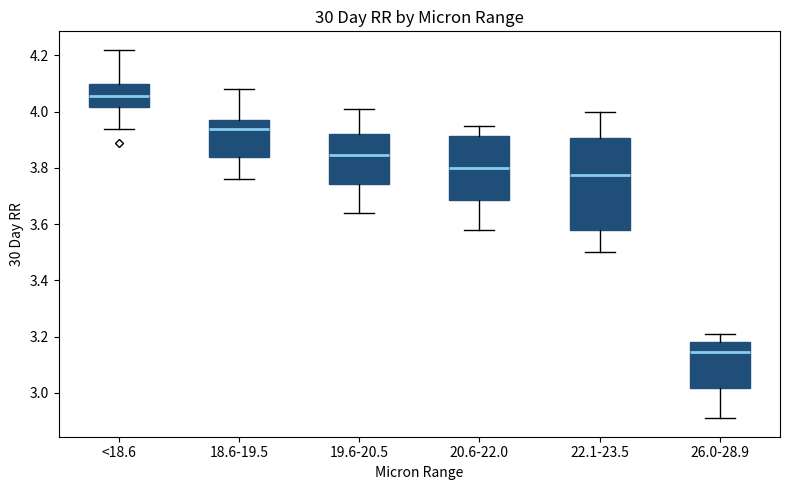

Which box is the tallest, from its lower edge to its upper edge?

22.1-23.5